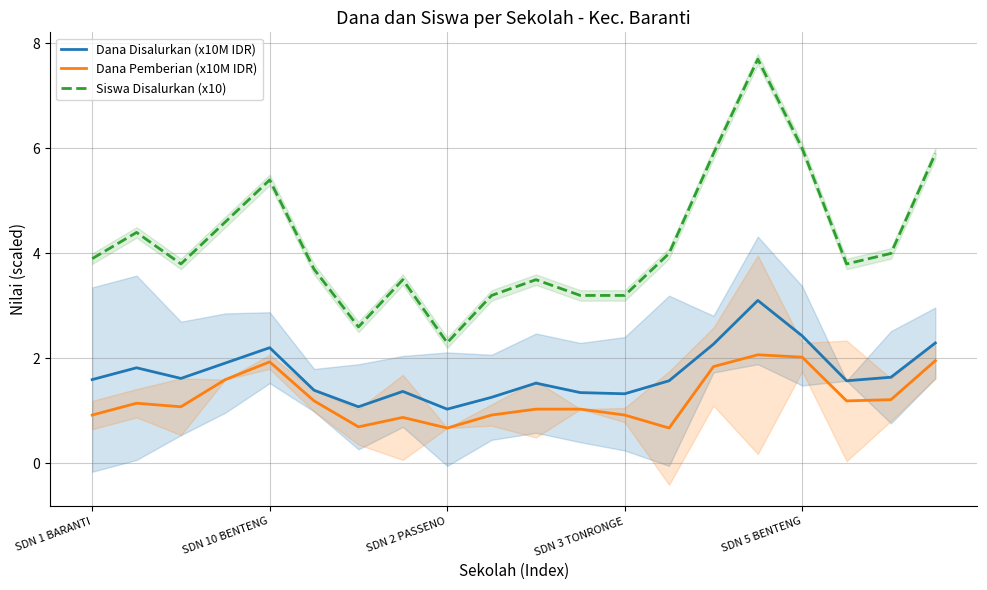

How many lines are shown in the chart?

3